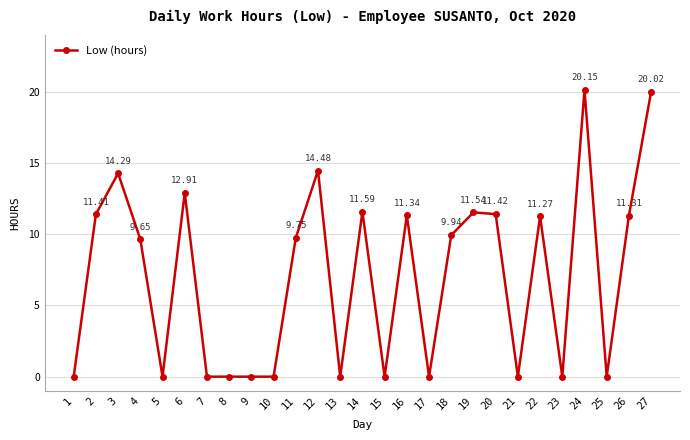

At which label does the data first exceed 9?

2